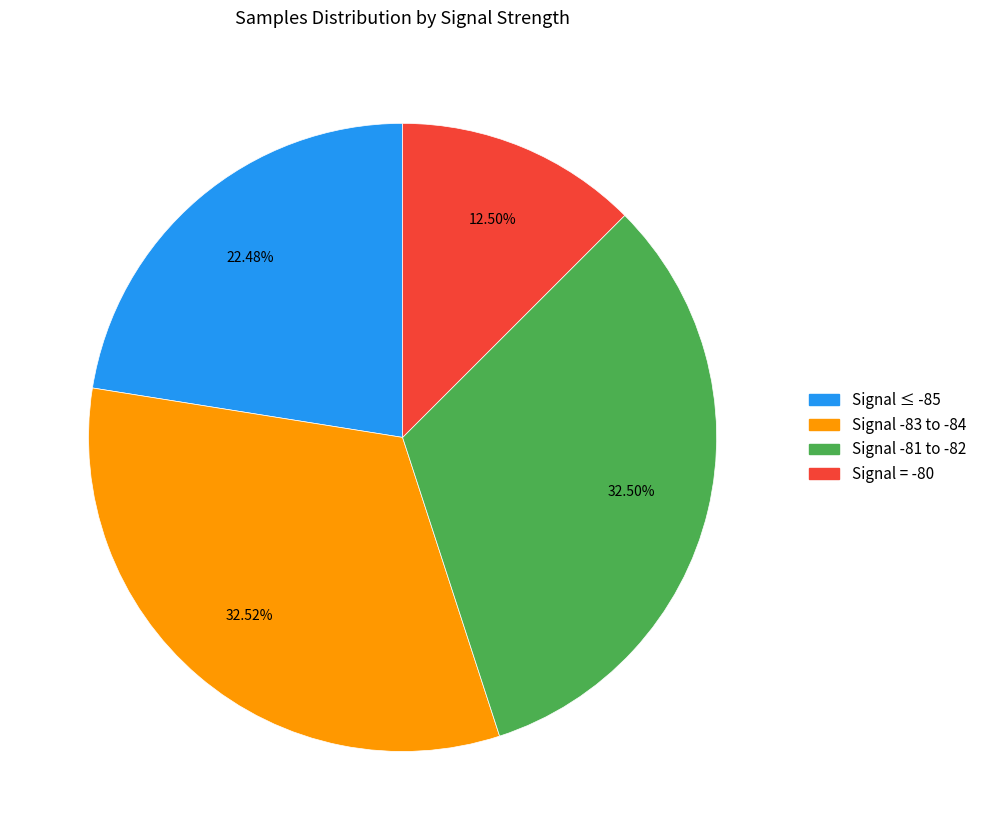

To the nearest percent, what is the average slice percentage?

25%